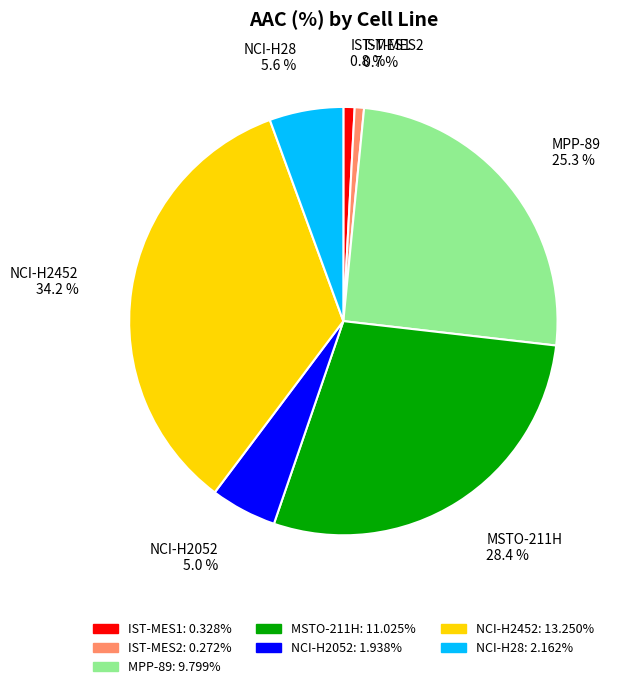

Do NCI-H2052 and MSTO-211H together represent more than half of the pie?

No